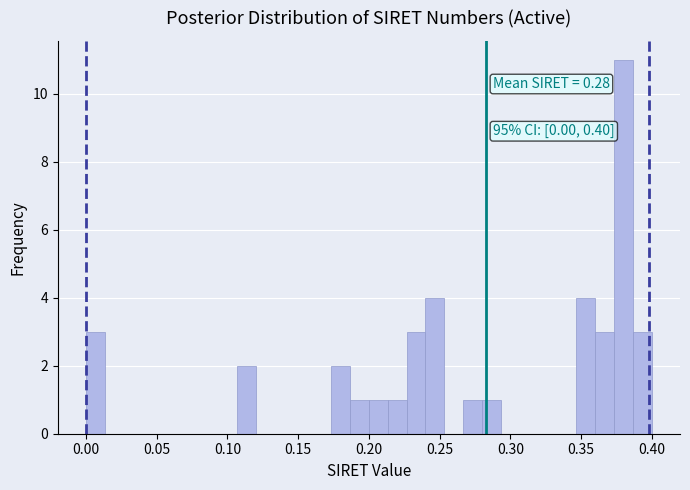

Read against the x-axis, roughly where is the centre of the tallest bar?

0.380